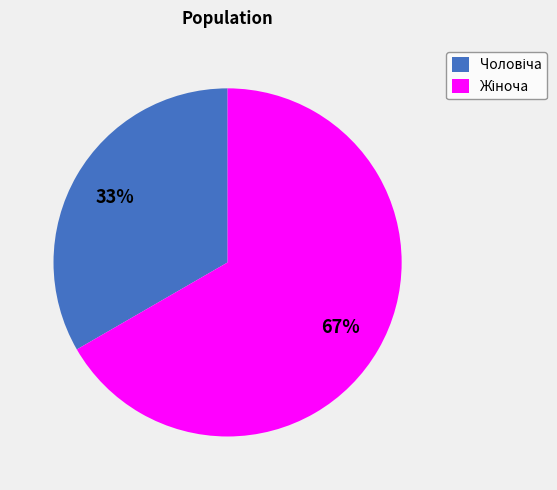

To the nearest percent, what is the average slice percentage?

50%